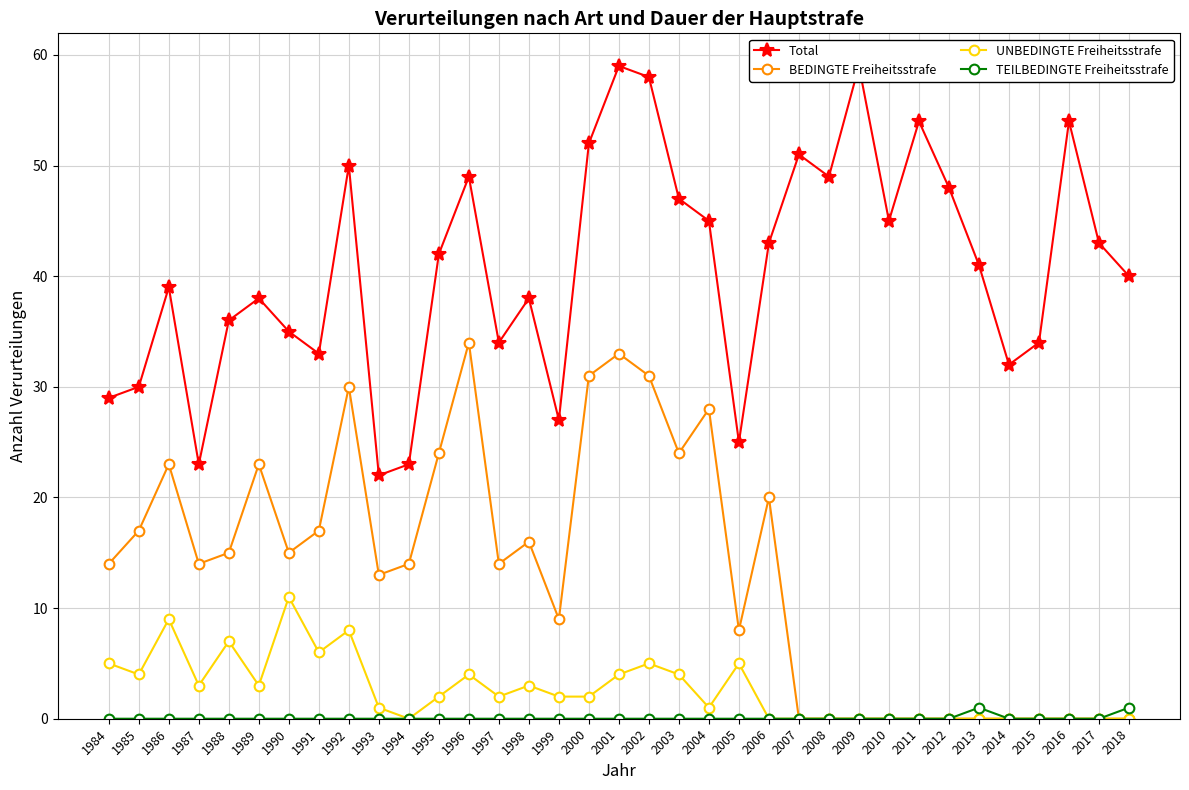

Where is the first local minimum for BEDINGTE Freiheitsstrafe?

1987